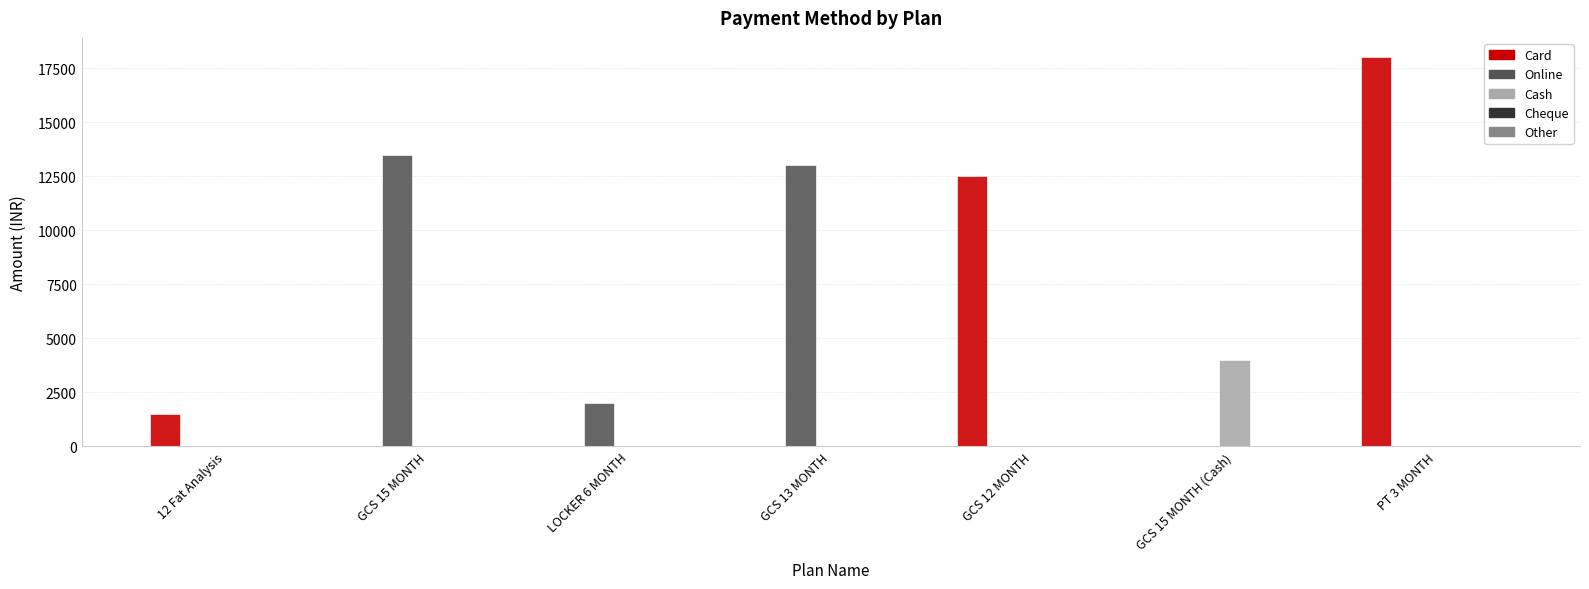

The value of Online at GCS 13 MONTH is 13000. True or false?

True